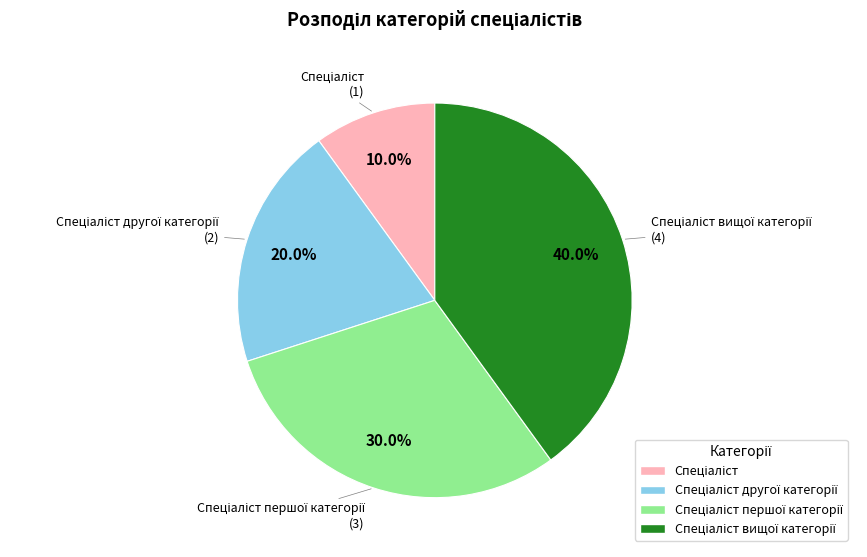

How many slices are in this pie chart?

4